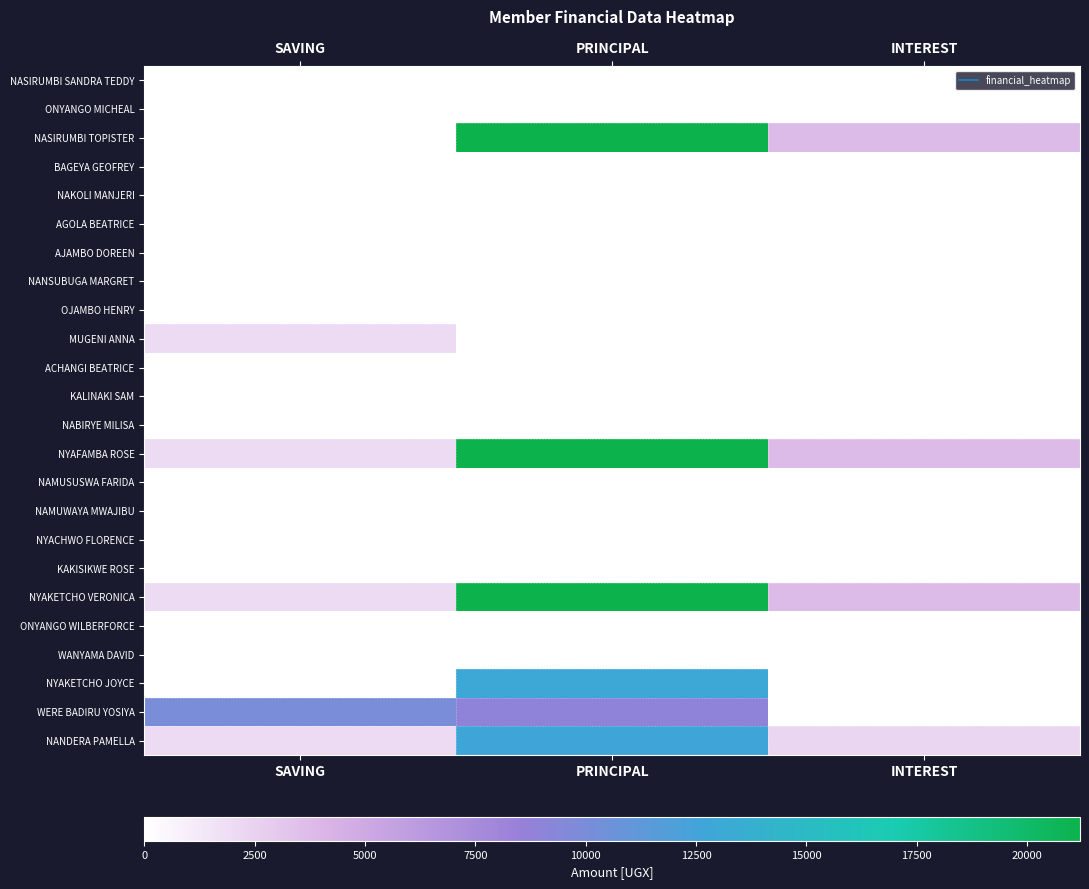

How many categories are shown in the chart?

3